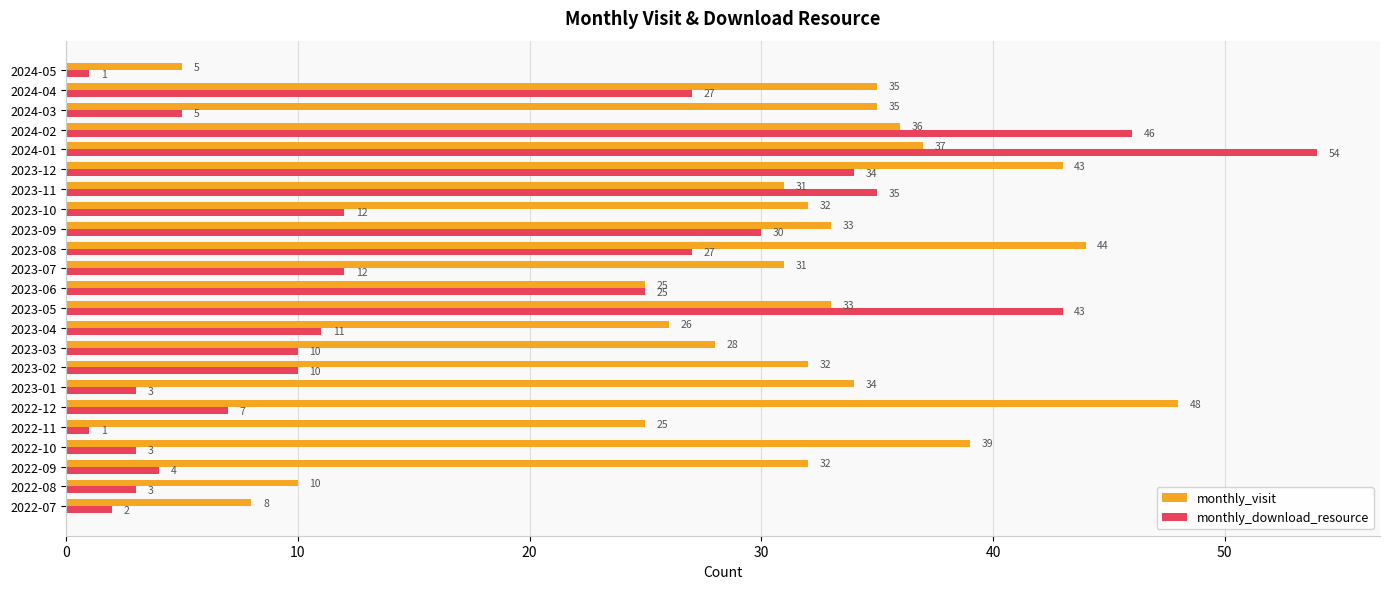

What is the average value of the monthly_visit series?

31